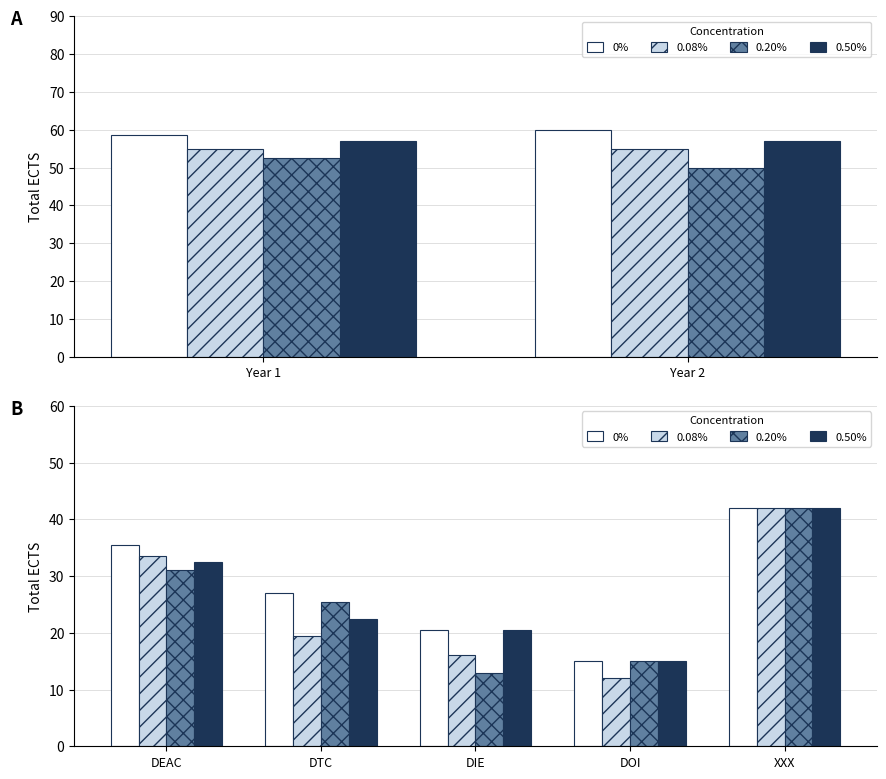

List the series in order of their peak value, highest first.

0%, 0.08%, 0.20%, 0.50%